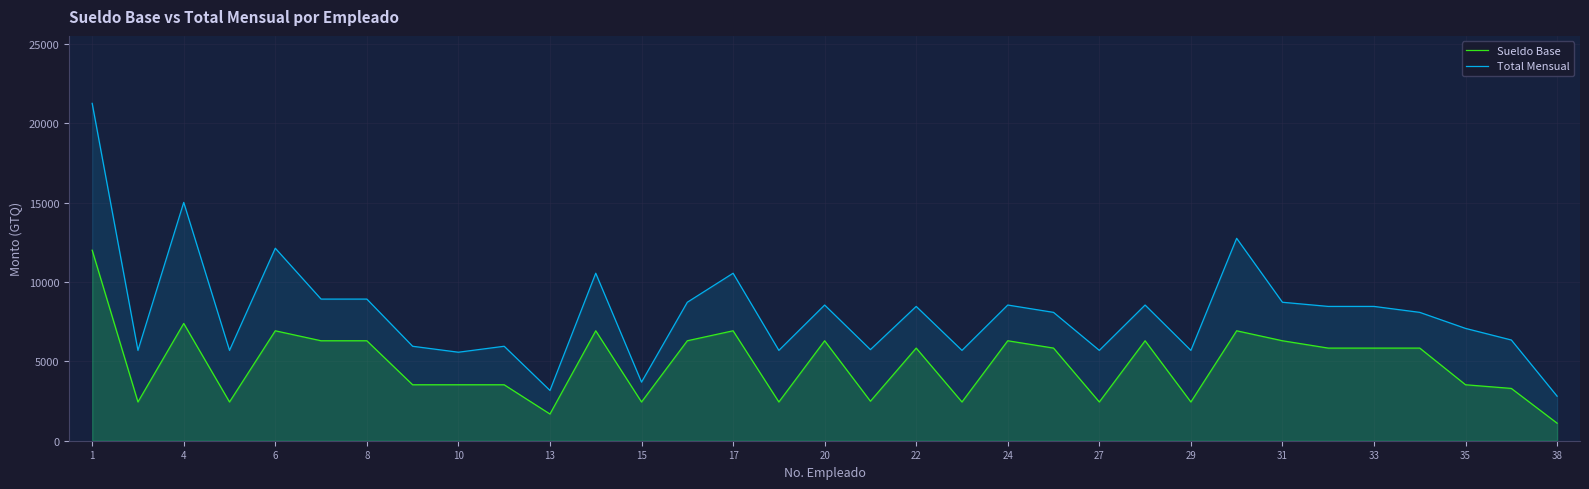

How many data points in Total Mensual are less than 8085?

15